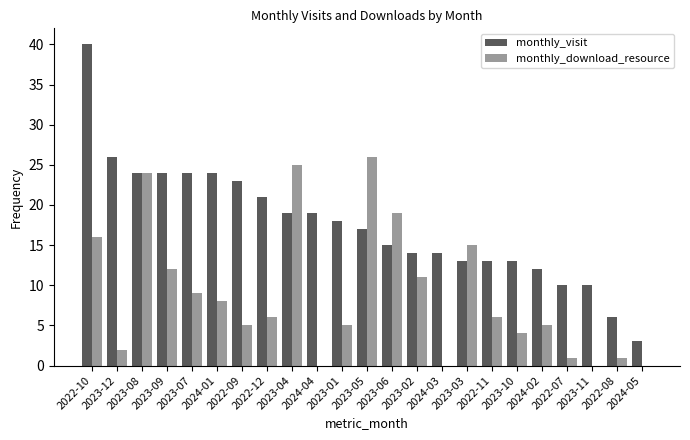

Which series has the largest total across all categories?

monthly_visit